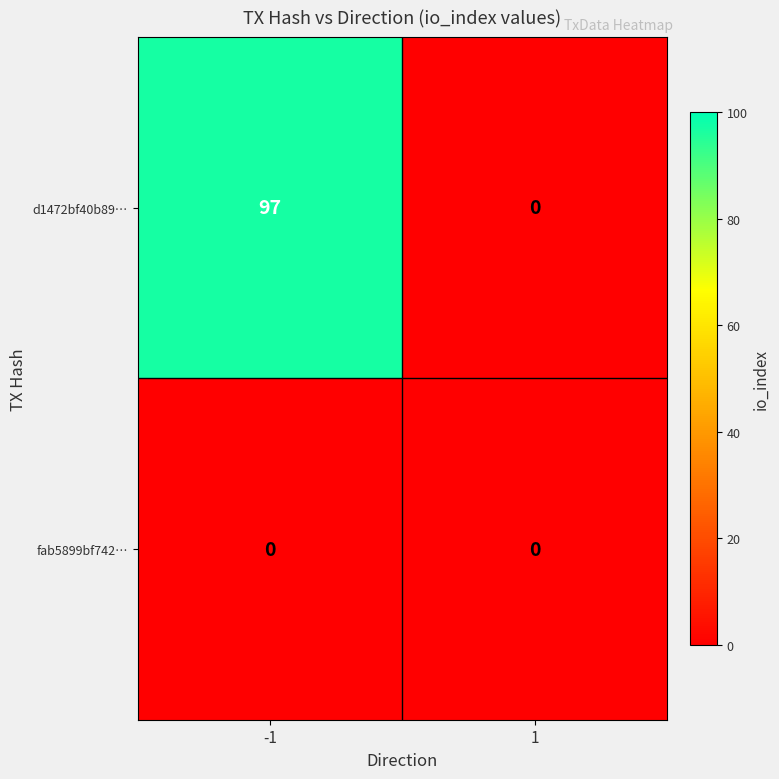

Which series changed the most between -1 and 1?

d1472bf40b89…